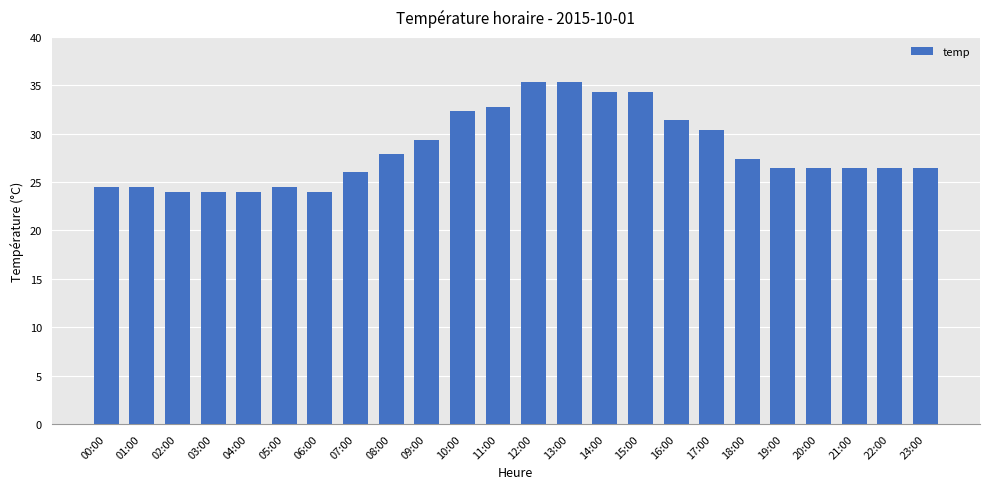

How many bars are there in total?

24